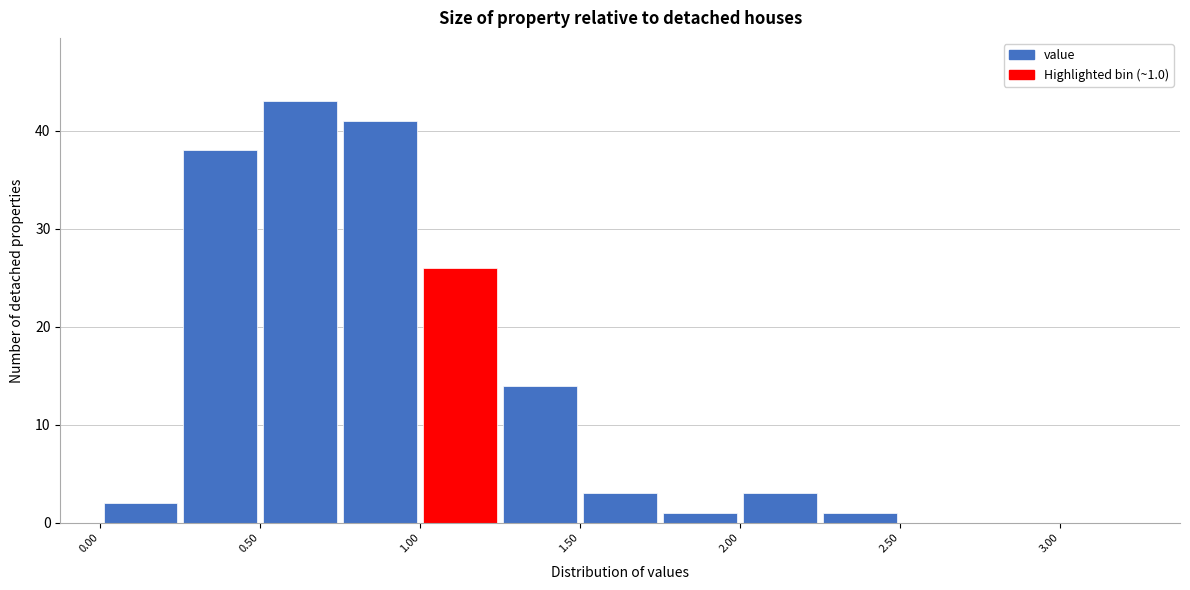

Over which range of the x-axis is the bar tallest?

0.50 to 0.75